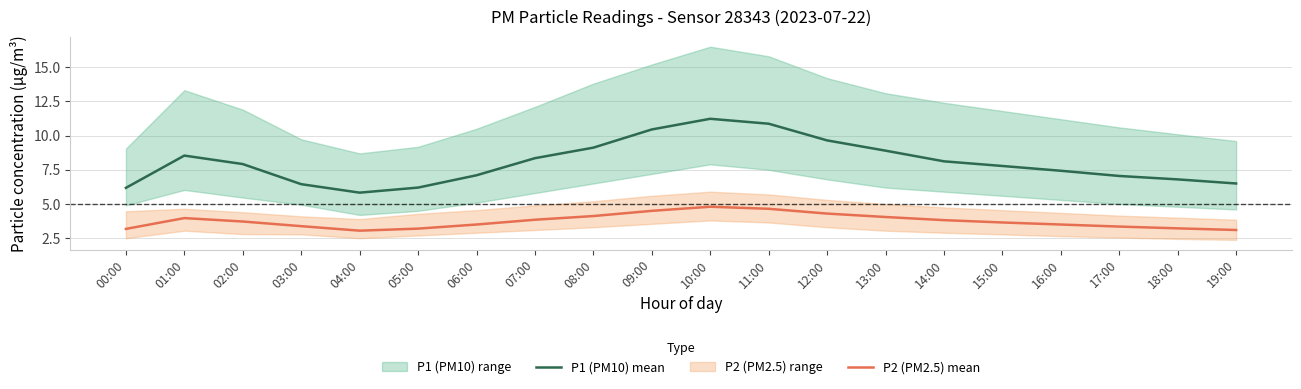

Is it true that P2 (PM2.5) mean equals 4.3 at 12:00?

True